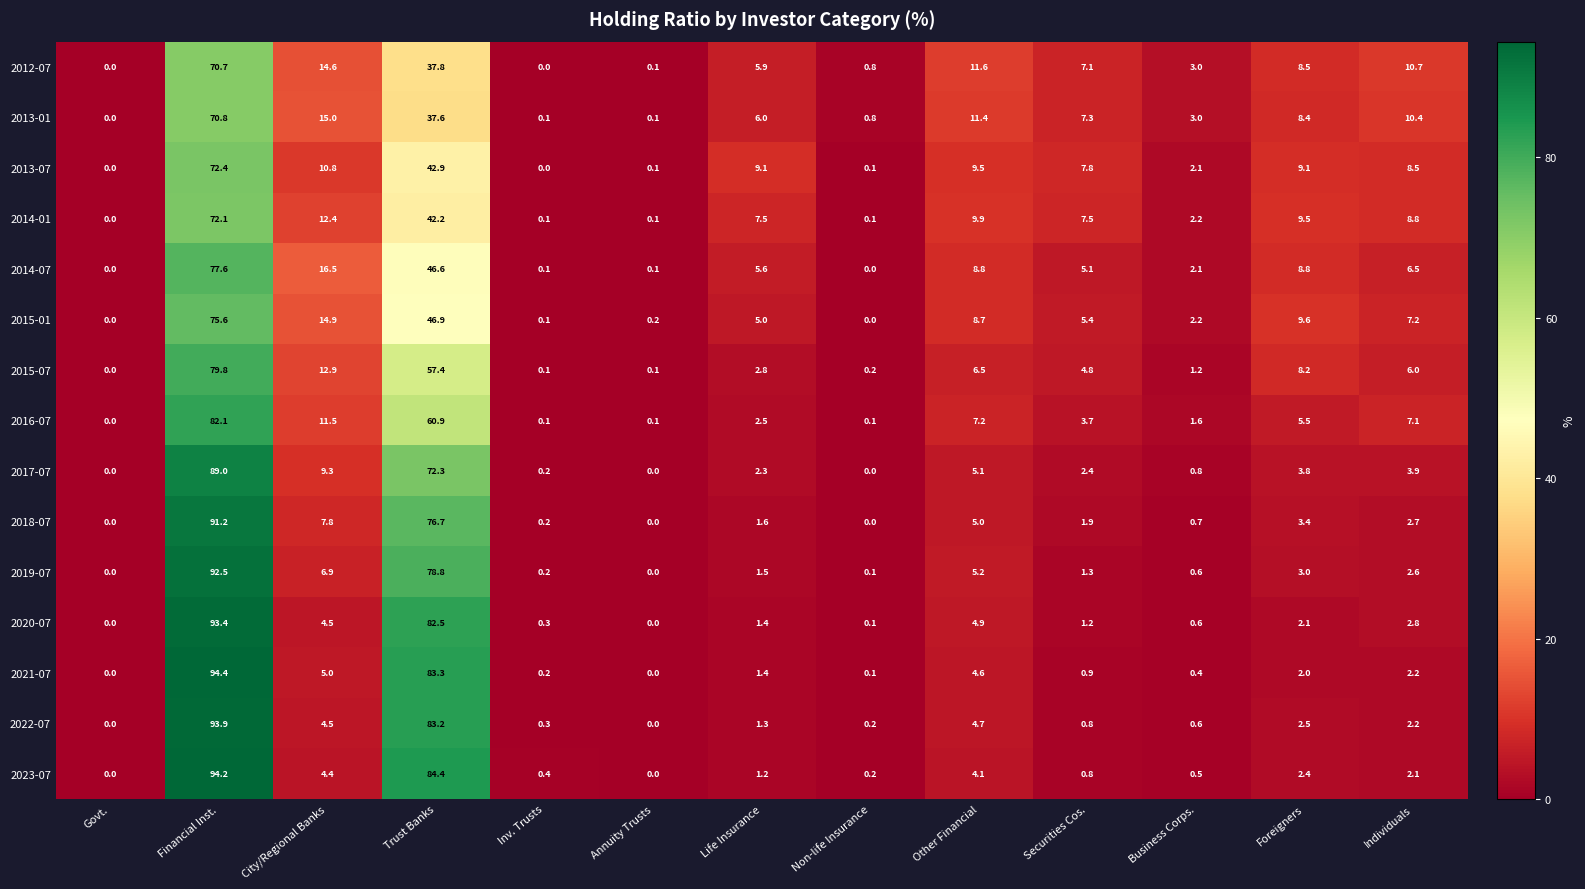

Between Financial Inst. and Individuals, which series saw the biggest shift?

2021-07